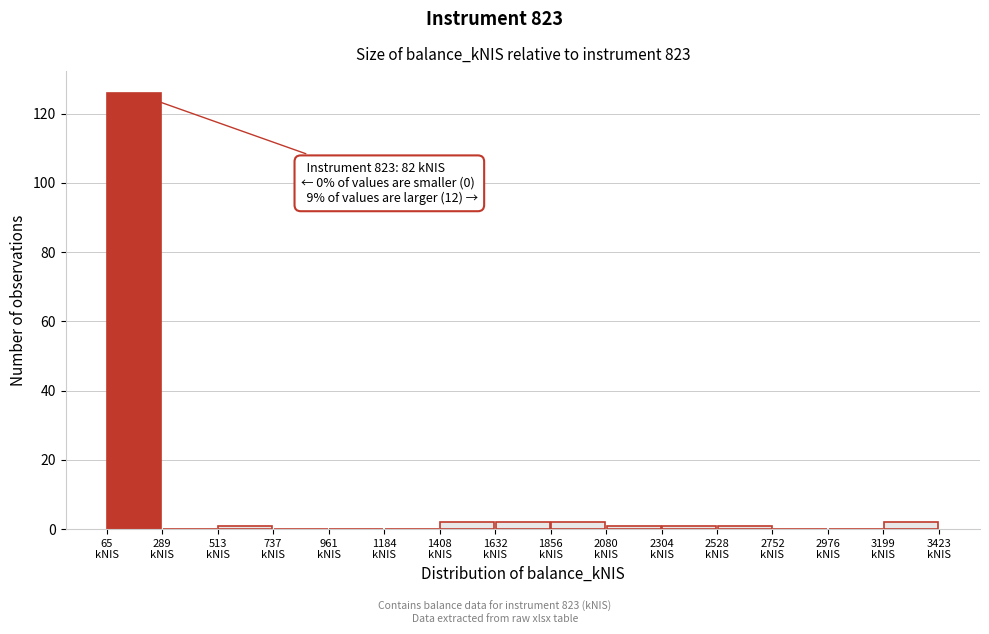

Which range on the x-axis has the tallest bar?

50 to 300